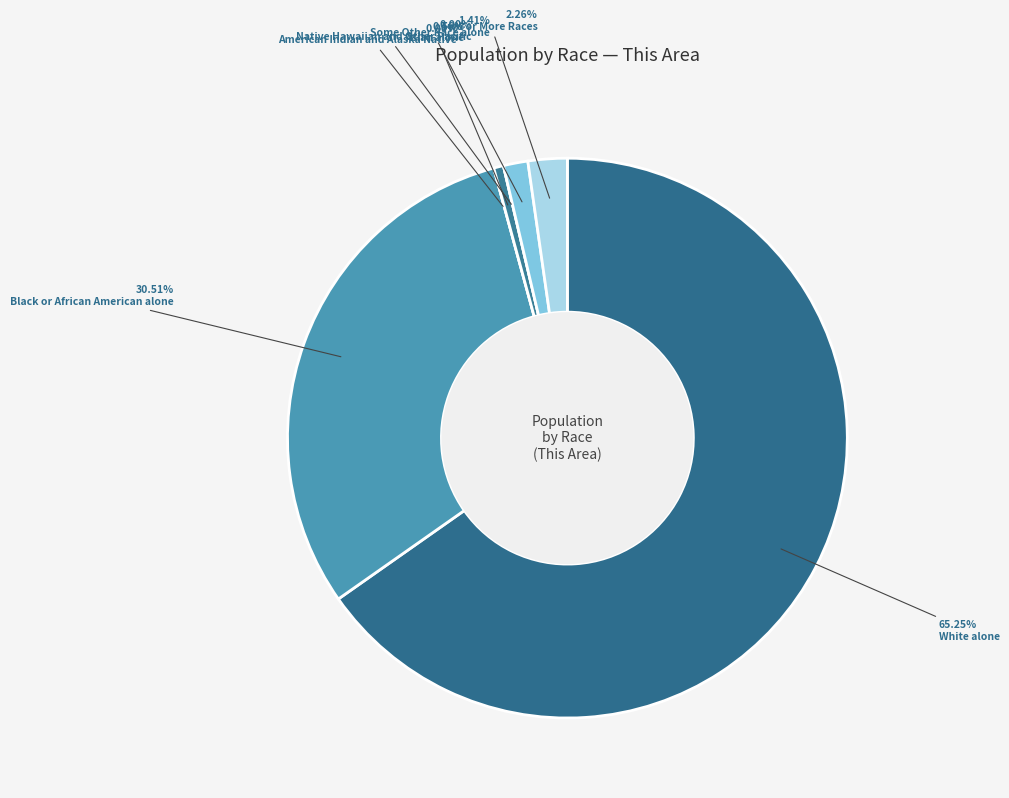

How many slices are in this pie chart?

7